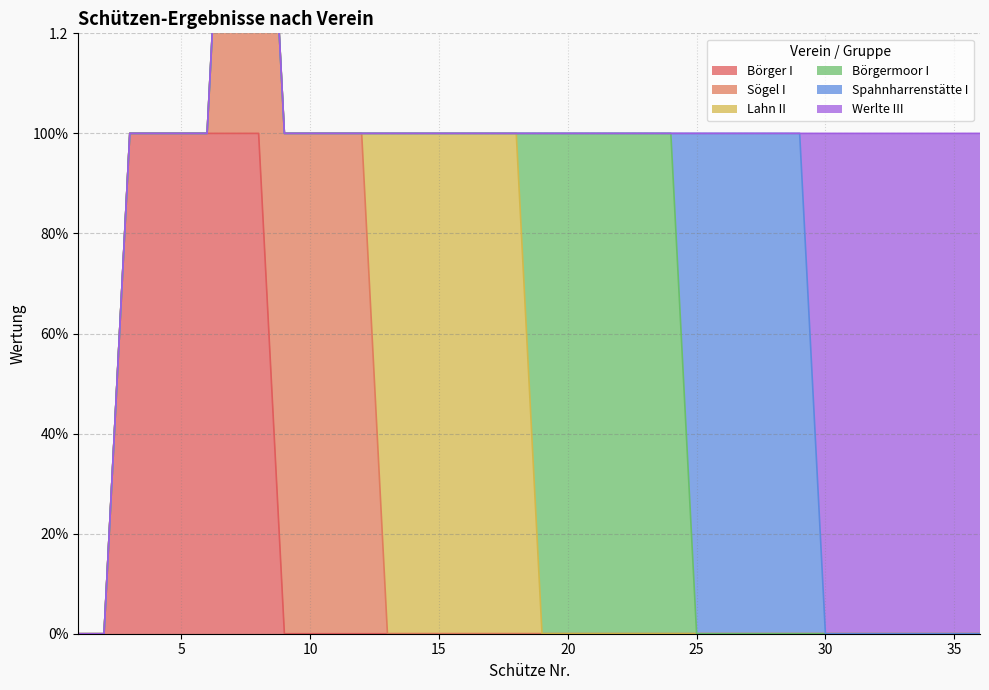

At which label is Sögel I closest to 0?

1